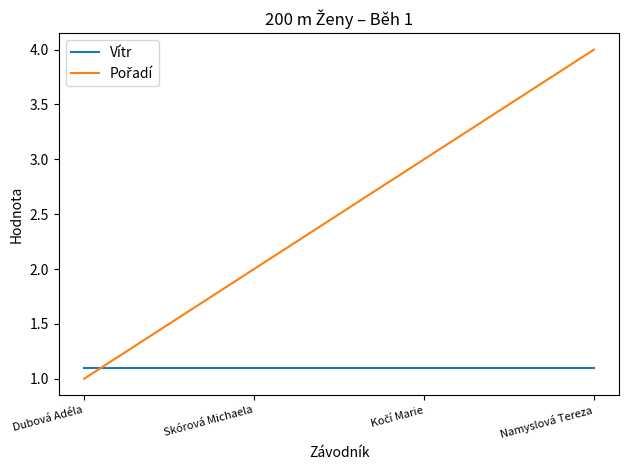

Is this an area chart (filled region under the line)?

No